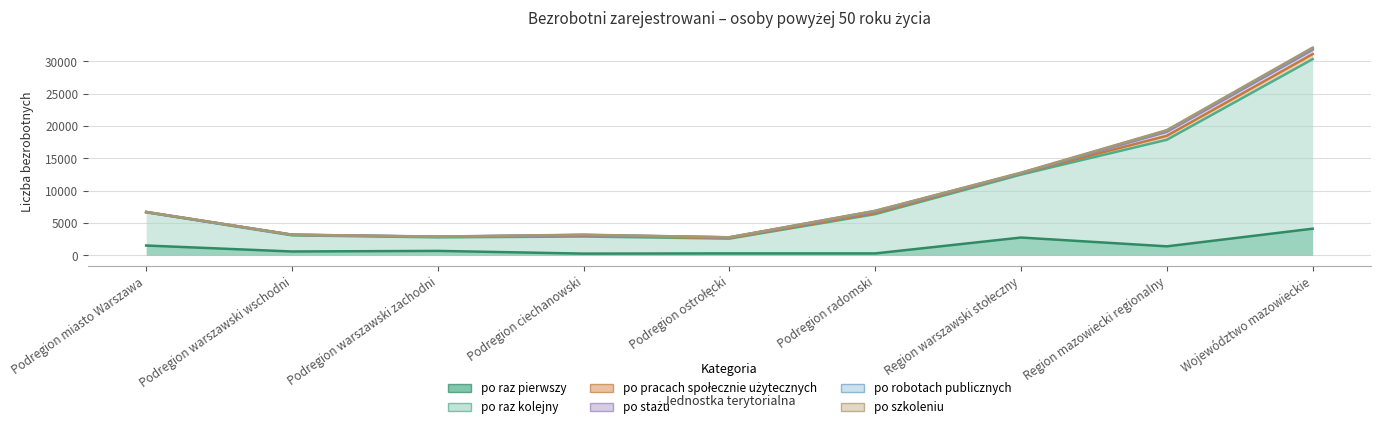

What is the label of the 8th point from the left?

Region mazowiecki regionalny